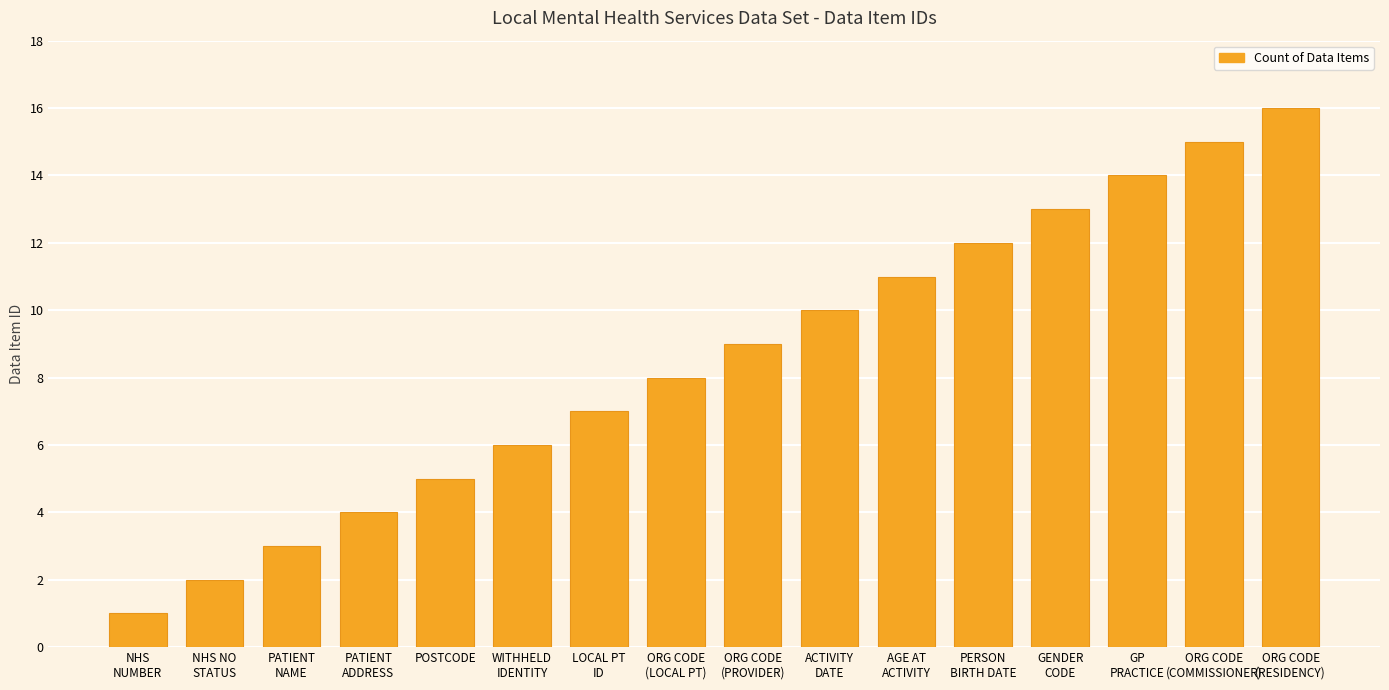

What position from the left is WITHHELD
IDENTITY?

6